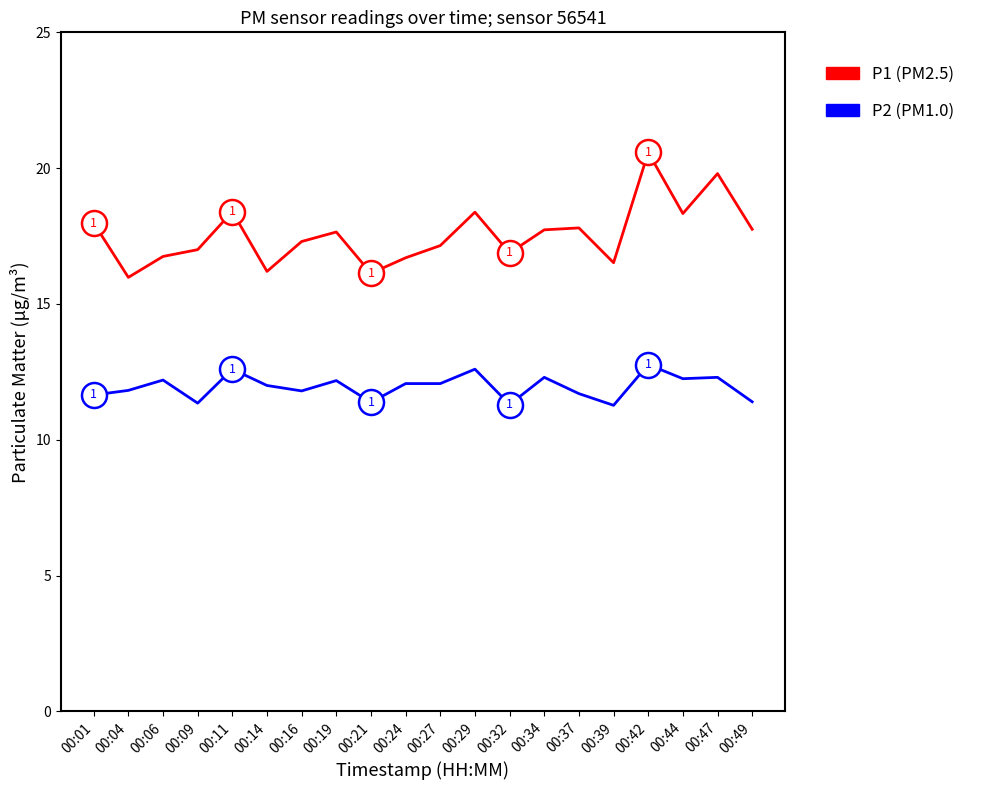

What is the minimum value shown in the chart?

11.3